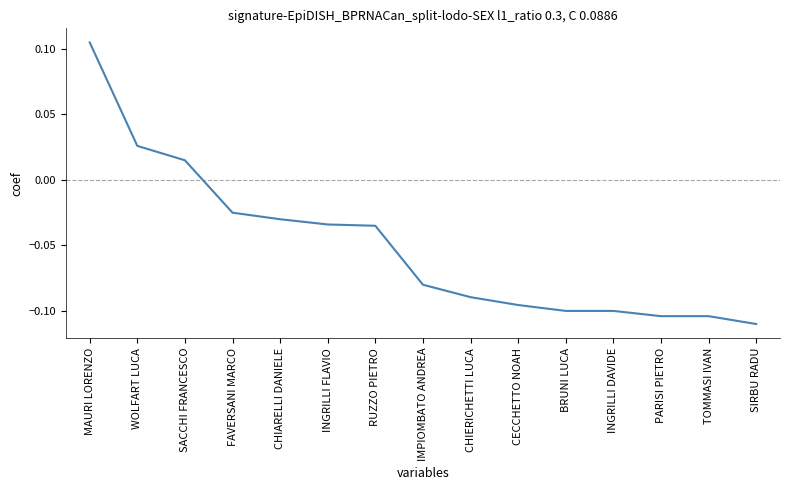

The chart shows a value of -0.2 at BRUNI LUCA. True or false?

False